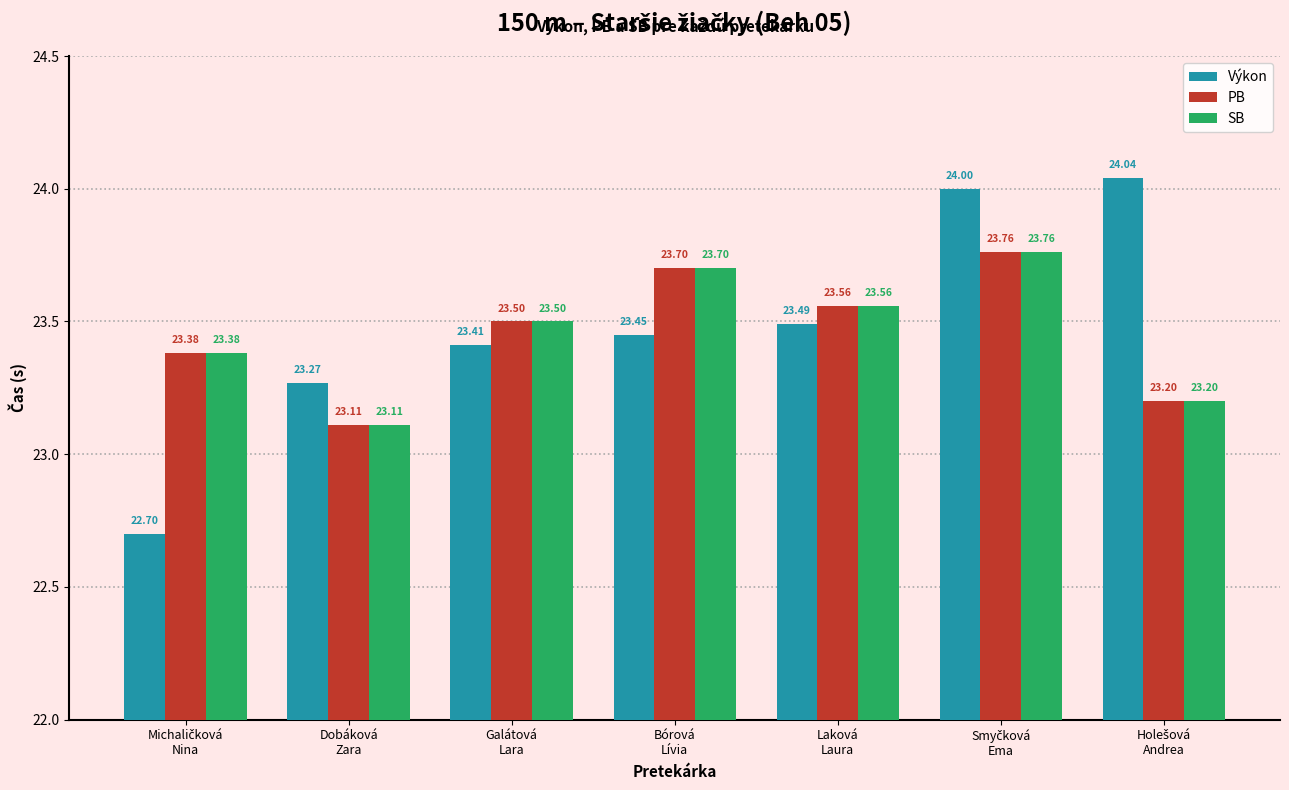

The value of PB at Bórová
Lívia is 23.7. True or false?

True